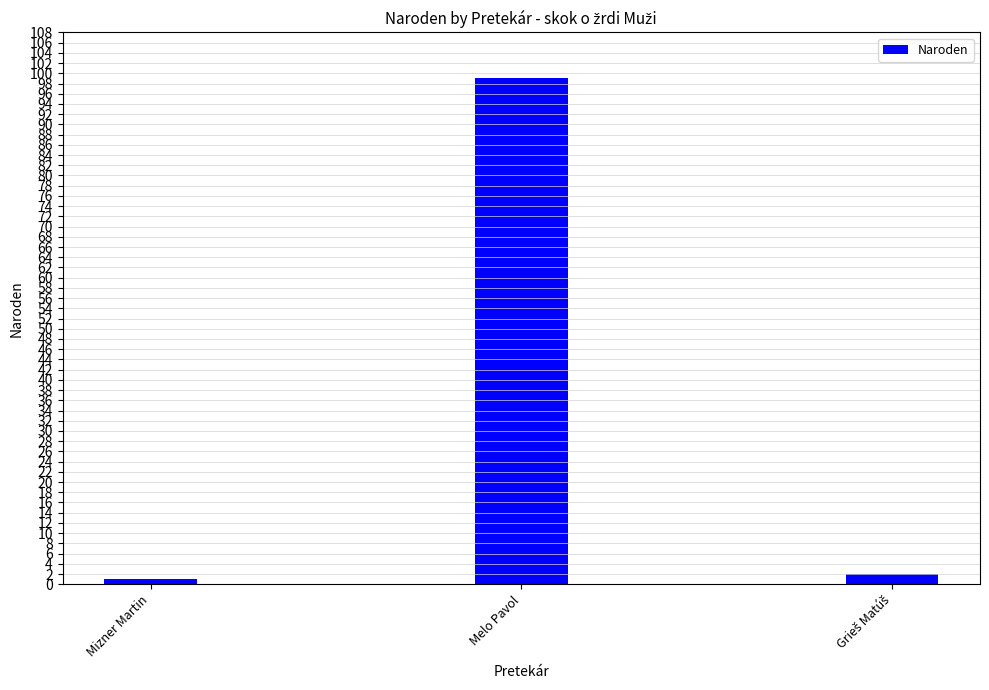

At which category does the chart reach its peak across all series?

Melo Pavol